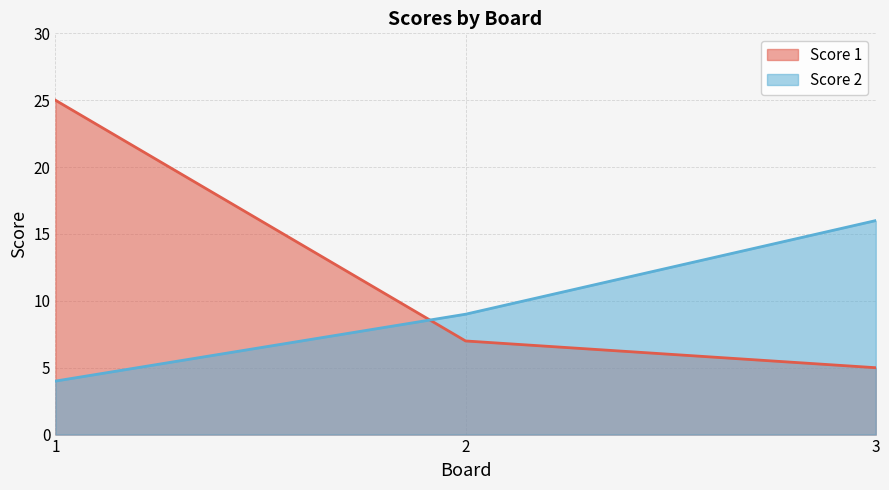

At which label is Score 1 closest to 15?

2